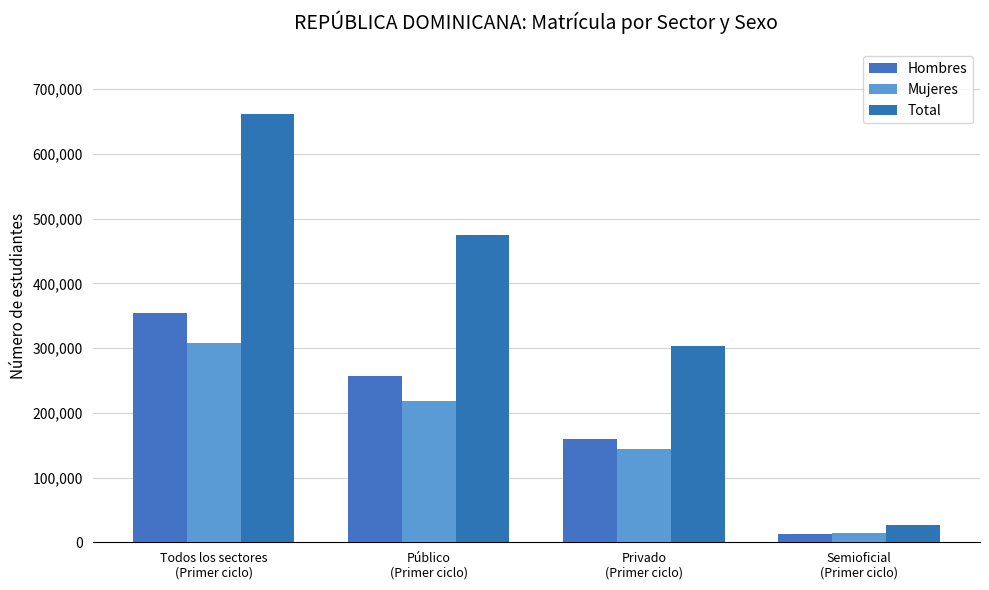

Which category has the lowest value in the Hombres series?

Semioficial
(Primer ciclo)